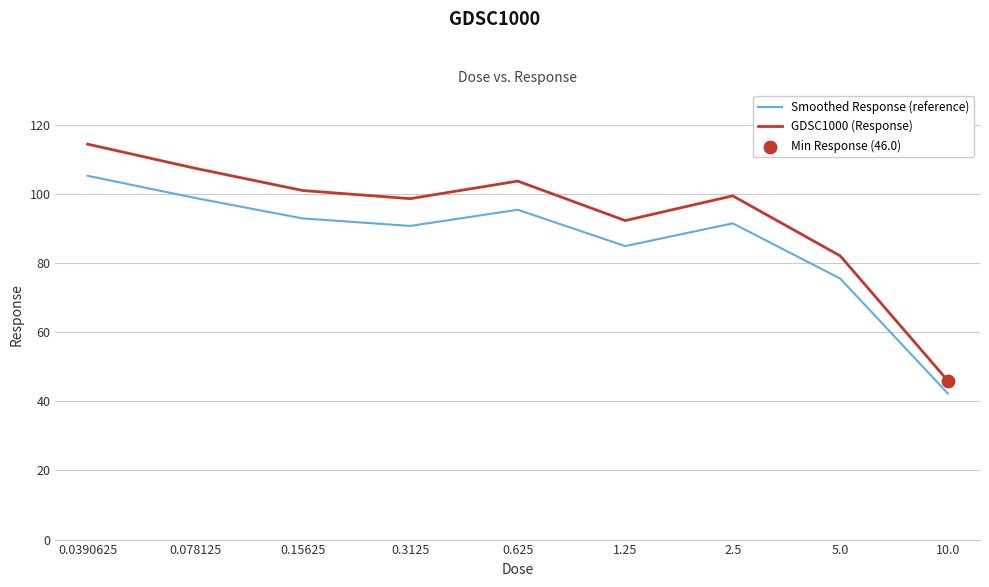

Which series has the largest range (max minus min)?

GDSC1000 (Response)